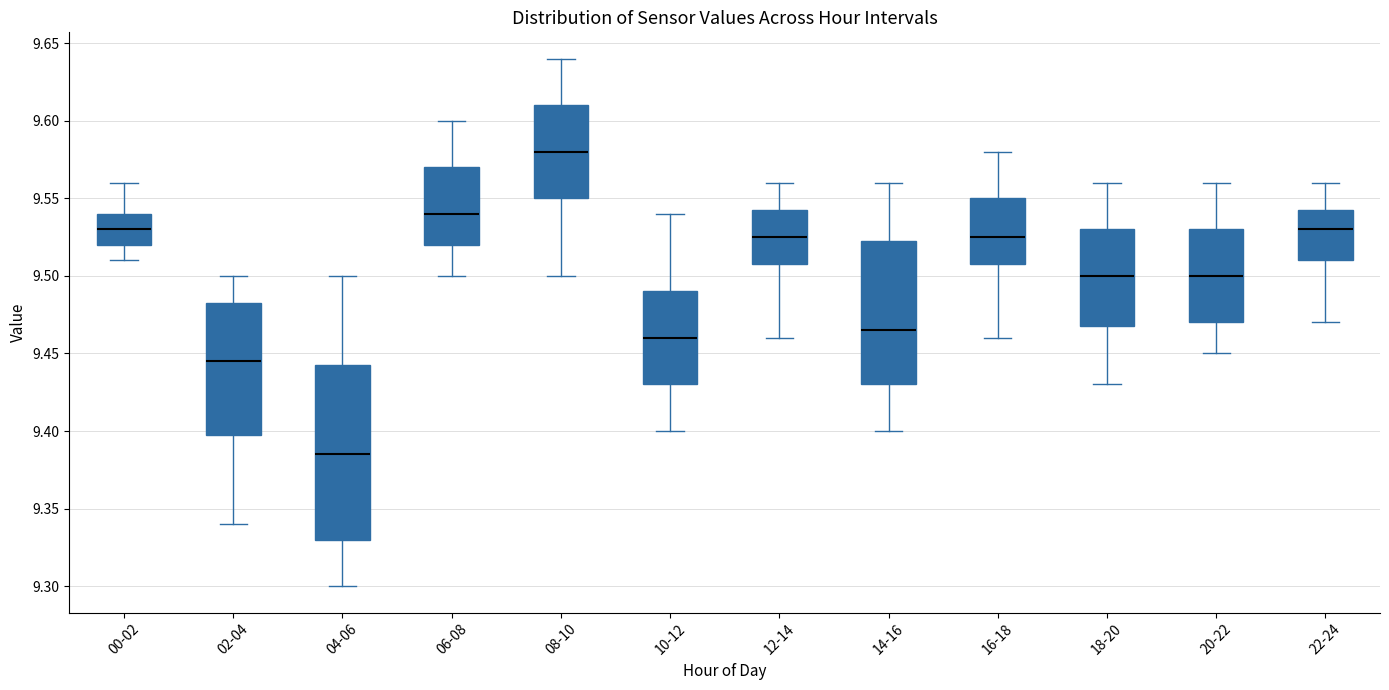

Reading left to right, read every box against the y-axis: the position of its median line, the range the box covers, and the ends of its whiskers. The values are not printed on the chart, so give them approximately, as read against the axis.

00-02: median 9.530, box 9.520 to 9.540, whiskers 9.510 to 9.560
02-04: median 9.445, box 9.400 to 9.485, whiskers 9.340 to 9.500
04-06: median 9.385, box 9.330 to 9.445, whiskers 9.300 to 9.500
06-08: median 9.540, box 9.520 to 9.570, whiskers 9.500 to 9.600
08-10: median 9.580, box 9.550 to 9.610, whiskers 9.500 to 9.640
10-12: median 9.460, box 9.430 to 9.490, whiskers 9.400 to 9.540
12-14: median 9.525, box 9.510 to 9.545, whiskers 9.460 to 9.560
14-16: median 9.465, box 9.430 to 9.525, whiskers 9.400 to 9.560
16-18: median 9.525, box 9.510 to 9.550, whiskers 9.460 to 9.580
18-20: median 9.500, box 9.470 to 9.530, whiskers 9.430 to 9.560
20-22: median 9.500, box 9.470 to 9.530, whiskers 9.450 to 9.560
22-24: median 9.530, box 9.510 to 9.545, whiskers 9.470 to 9.560